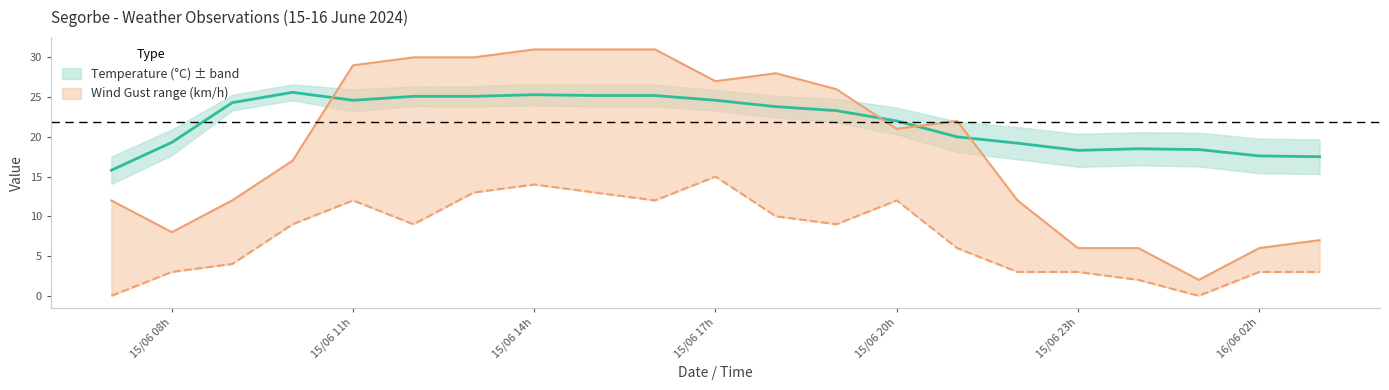

Which series has the widest spread of values?

Wind Gust